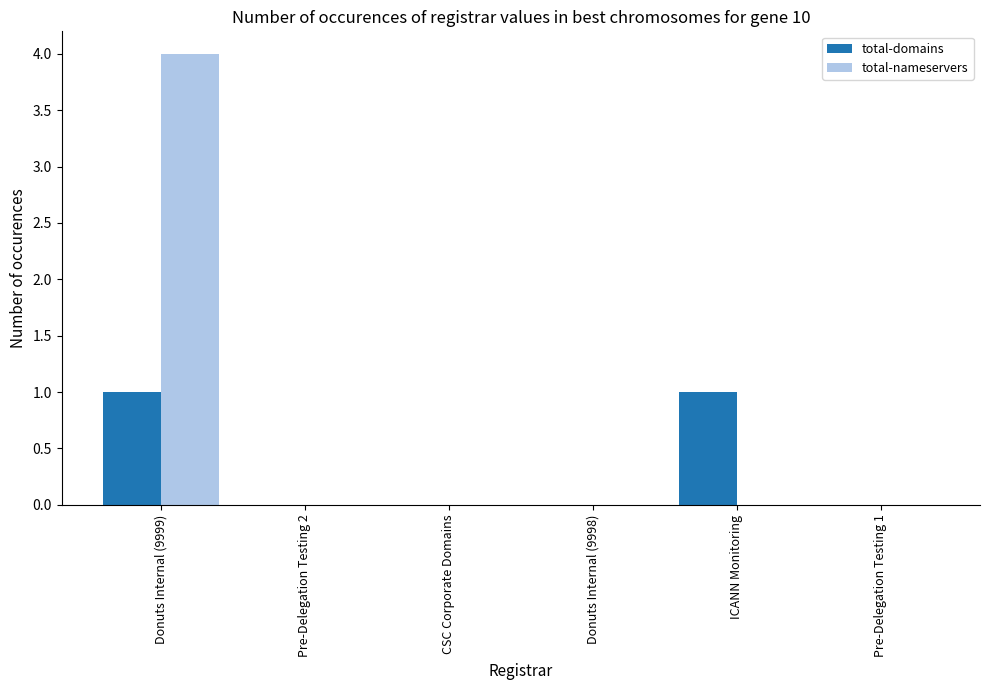

Which series changed the most between Donuts Internal (9999) and Pre-Delegation Testing 2?

total-nameservers